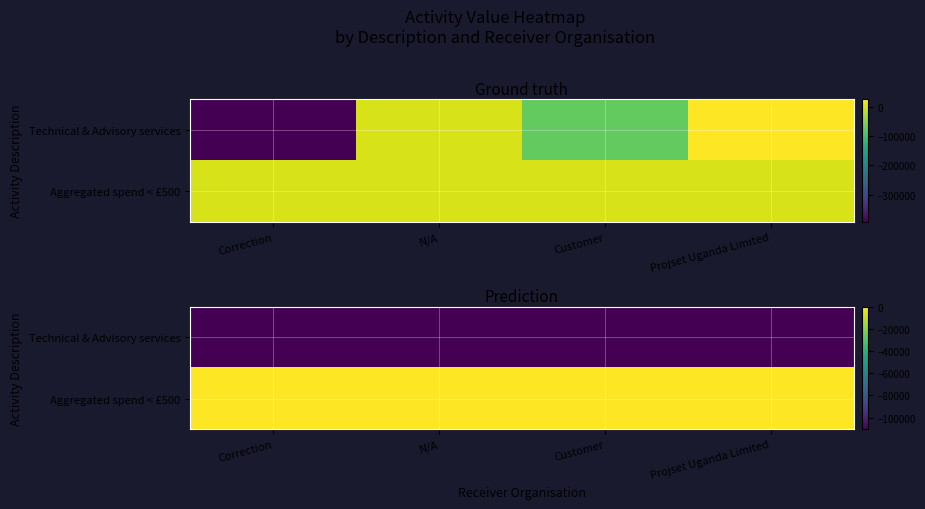

Rank the series by their average value, from highest to lowest.

Aggregated spend < £500, Technical & Advisory services